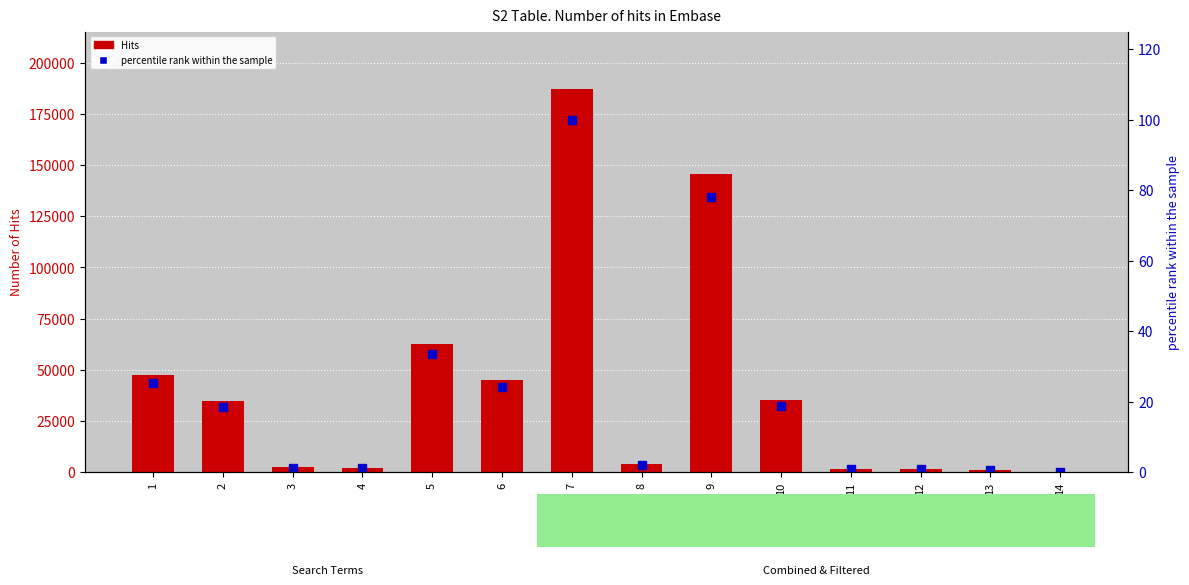

The percentile rank within the sample series shows 100.0 at 7. True or false?

True